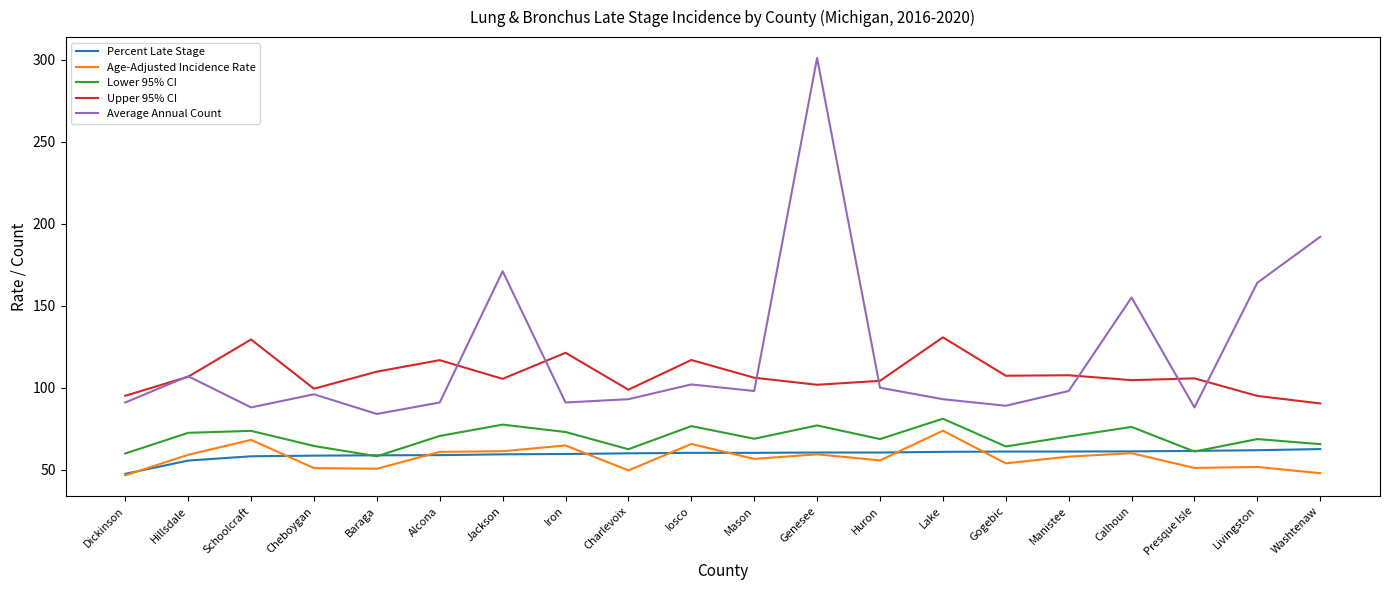

Is it true that Percent Late Stage equals 59.4 at Jackson?

True